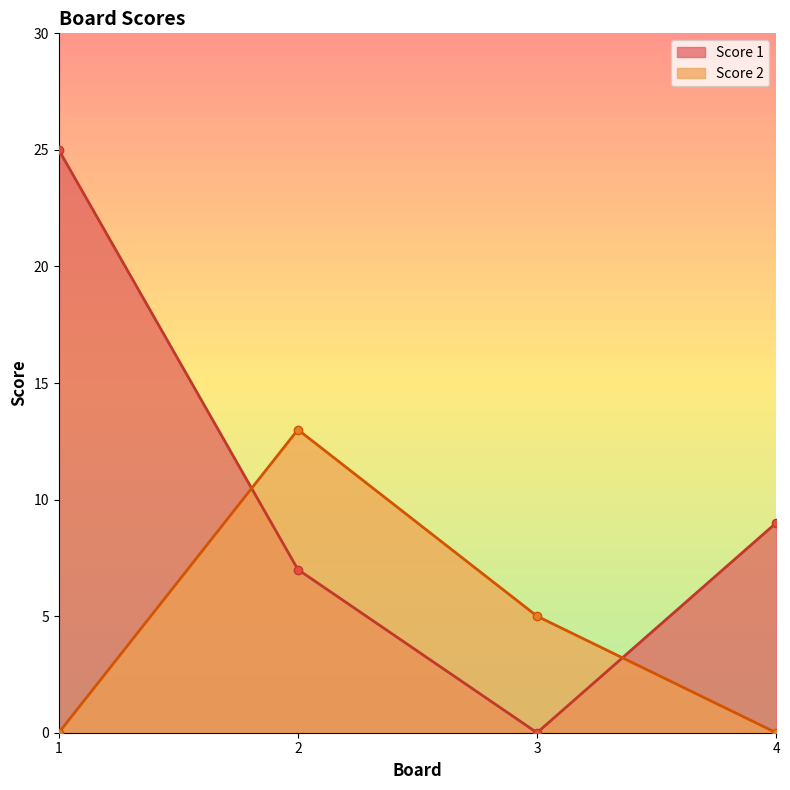

Which label corresponds to the largest value in the chart?

1